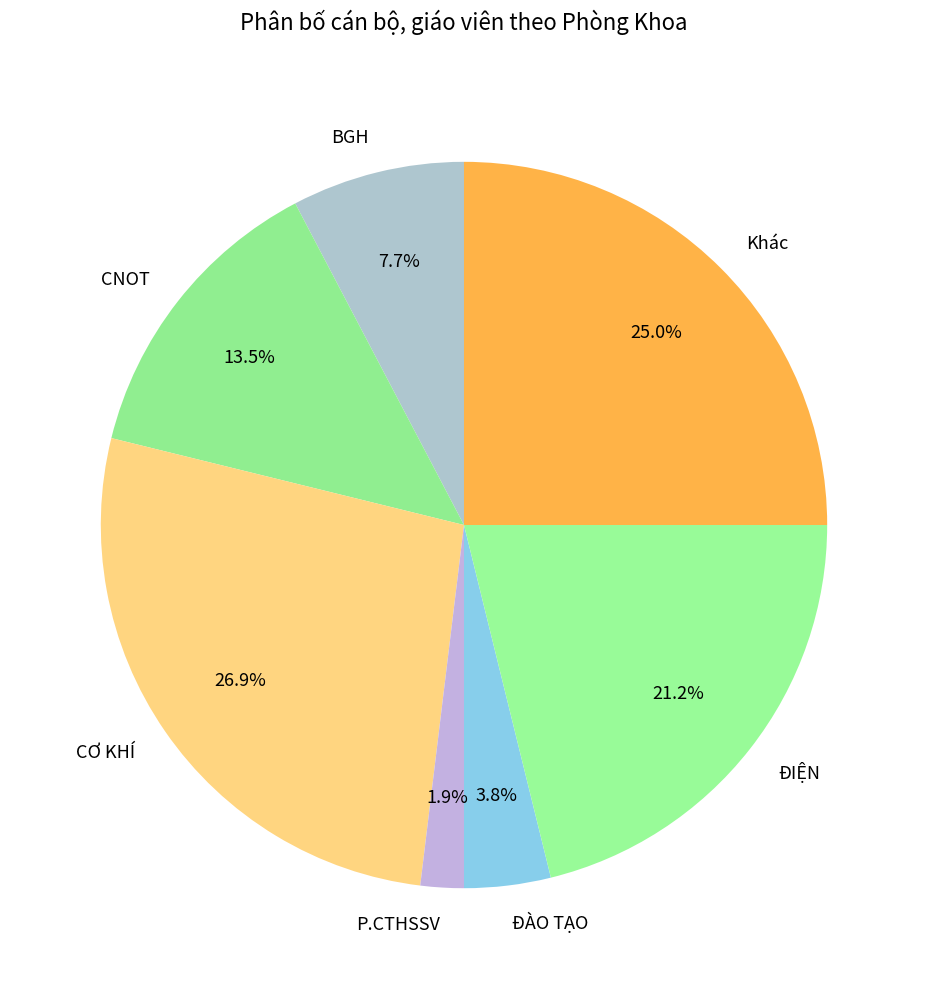

To the nearest percent, what is the average slice percentage?

14%